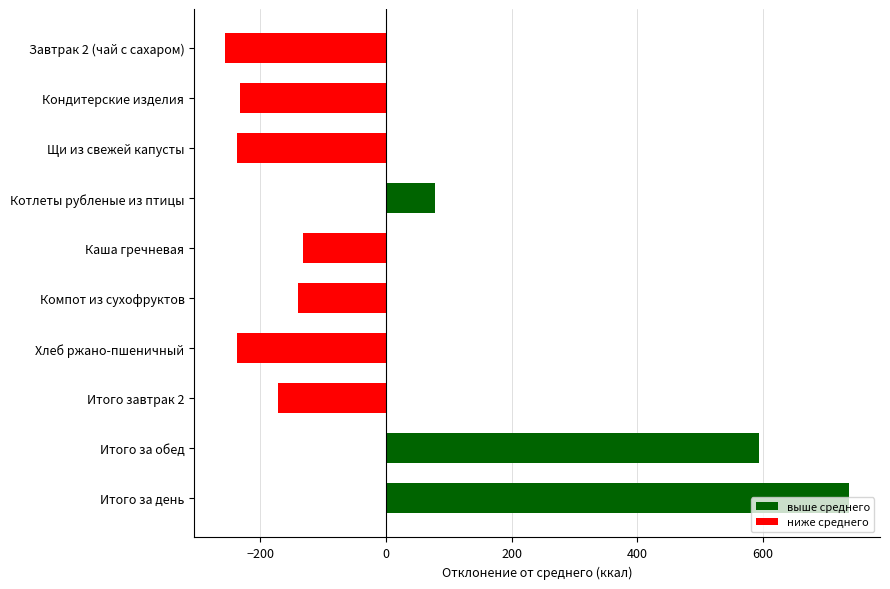

What is the sum of the values at Компот из сухофруктов and Каша гречневая?

-271.9